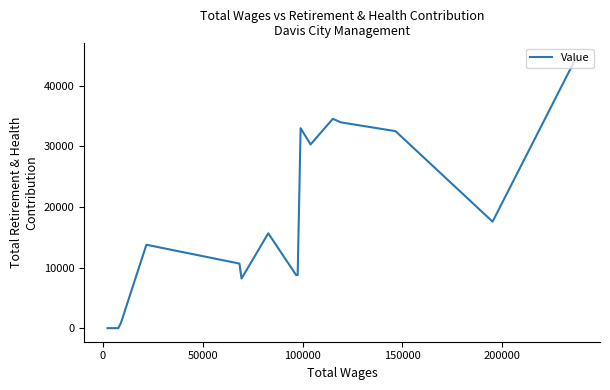

How many values are below 13766?

9